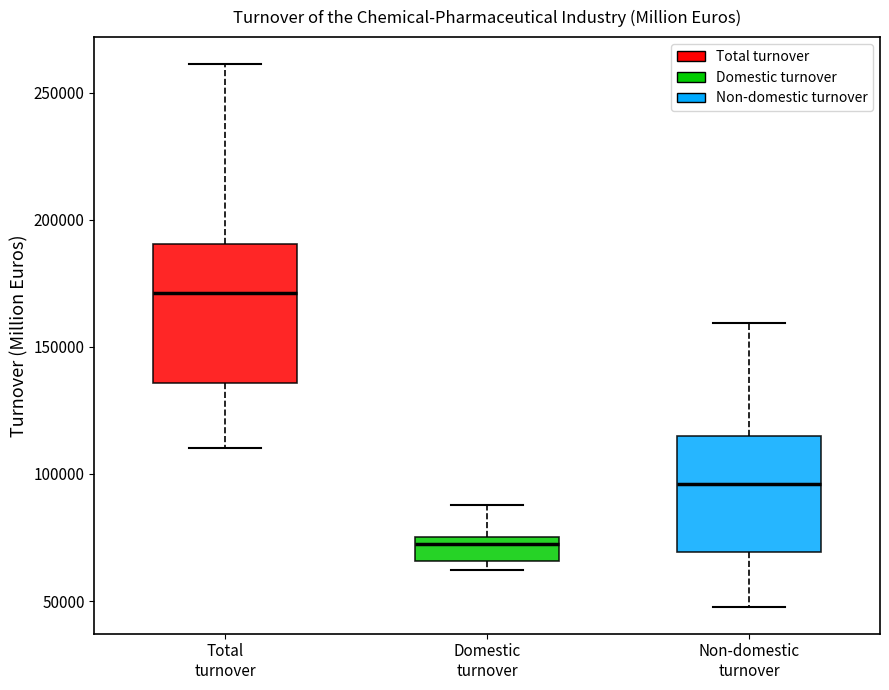

Which box's median line is the lowest?

Domestic turnover